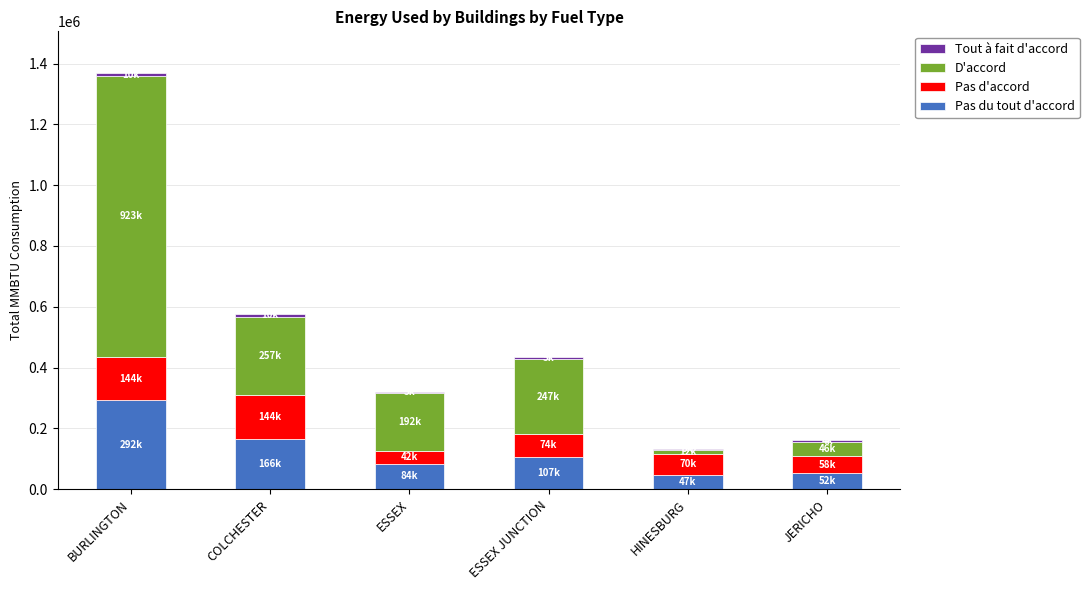

At which category is the sum across all series the highest?

BURLINGTON